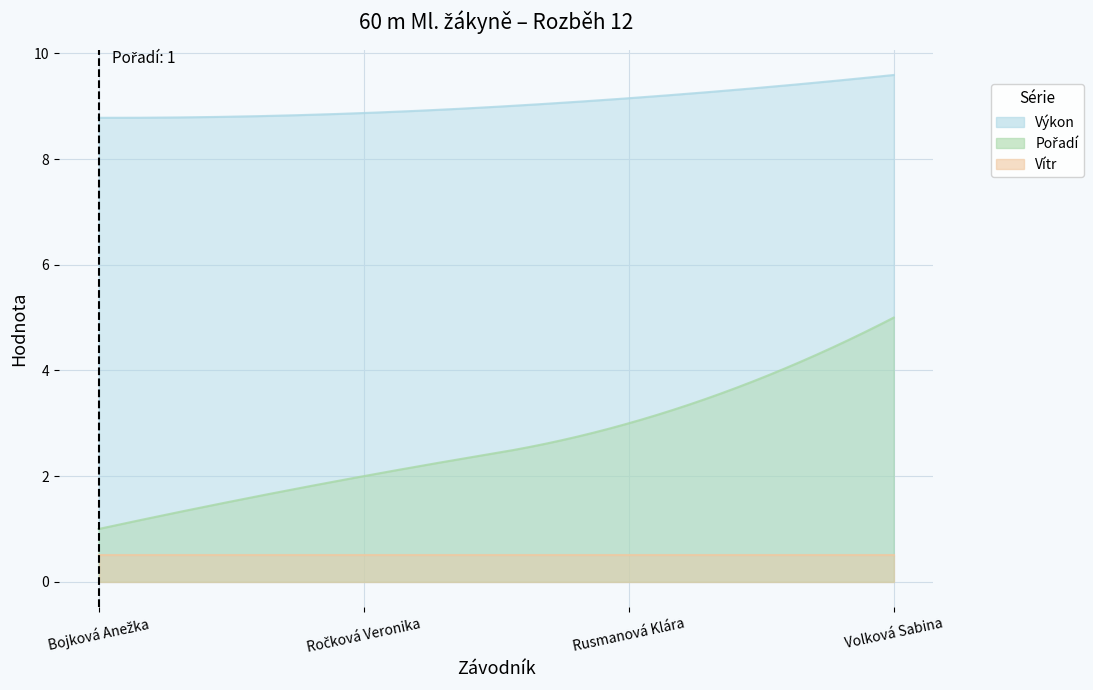

List the labels in order of Vítr value, smallest first.

Bojková Anežka, Ročková Veronika, Rusmanová Klára, Volková Sabina